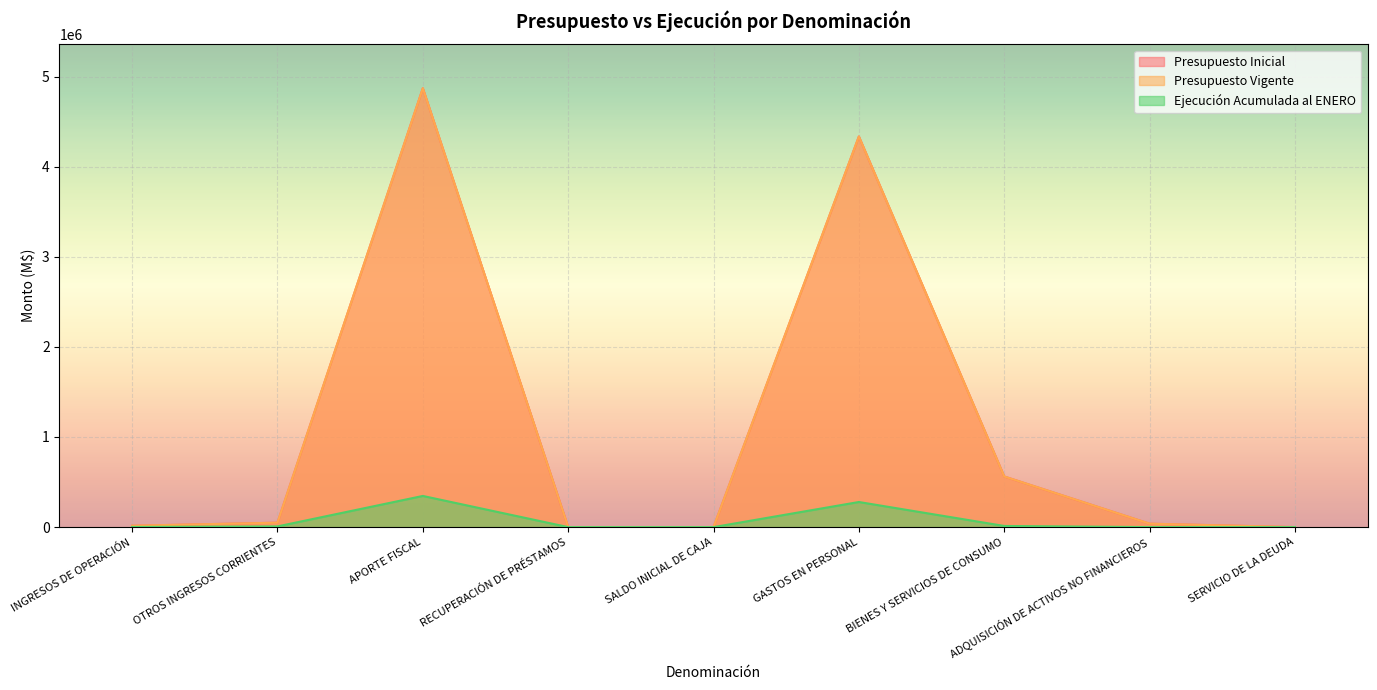

What is the sum of the Presupuesto Inicial values at OTROS INGRESOS CORRIENTES and ADQUISICIÓN DE ACTIVOS NO FINANCIEROS?

87060